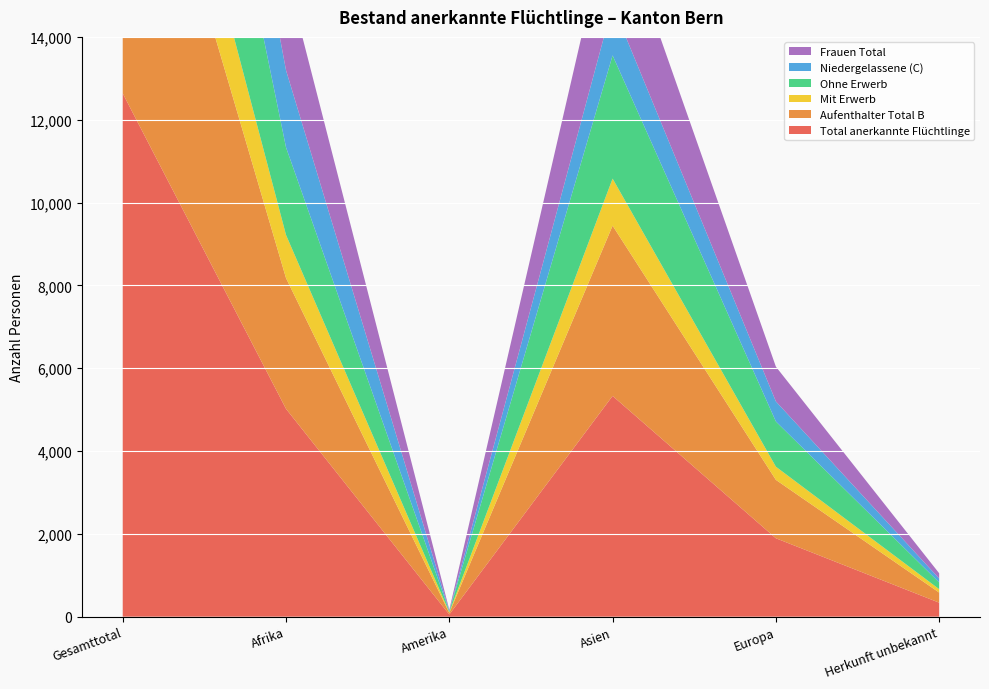

Reading left to right, list all the values displayed in this chart.

Total anerkannte Flüchtlinge: Gesamttotal=12636	Afrika=5019	Amerika=53	Asien=5331	Europa=1894	Herkunft unbekannt=339
Aufenthalter Total B: Gesamttotal=8961	Afrika=3157	Amerika=39	Asien=4111	Europa=1410	Herkunft unbekannt=244
Mit Erwerb: Gesamttotal=2593	Afrika=1042	Amerika=15	Asien=1136	Europa=318	Herkunft unbekannt=82
Ohne Erwerb: Gesamttotal=6368	Afrika=2115	Amerika=24	Asien=2975	Europa=1092	Herkunft unbekannt=162
Niedergelassene (C): Gesamttotal=3675	Afrika=1862	Amerika=14	Asien=1220	Europa=484	Herkunft unbekannt=95
Frauen Total: Gesamttotal=5822	Afrika=2343	Amerika=23	Asien=2490	Europa=839	Herkunft unbekannt=127